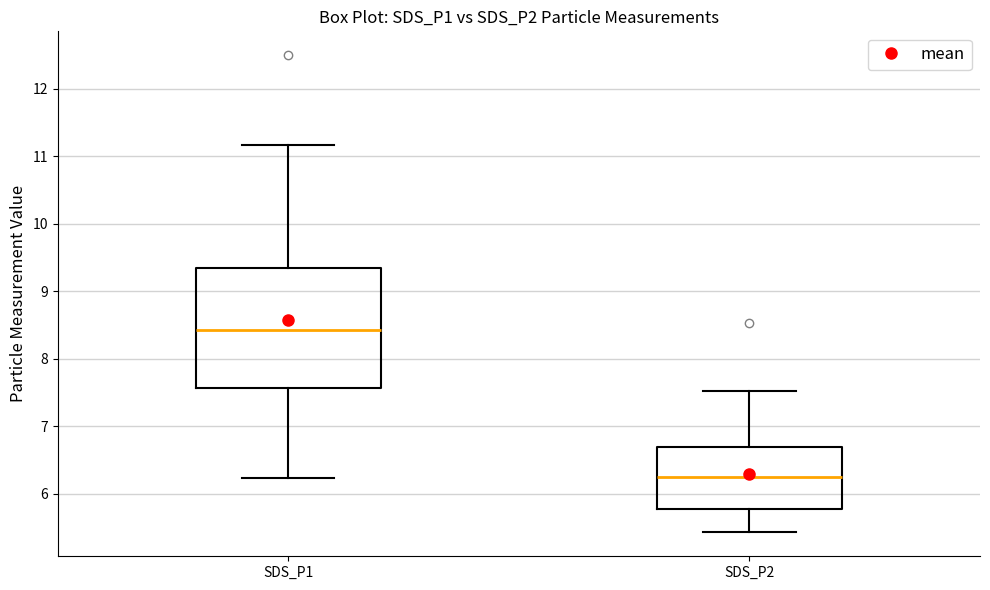

Which box has the highest median line?

SDS_P1